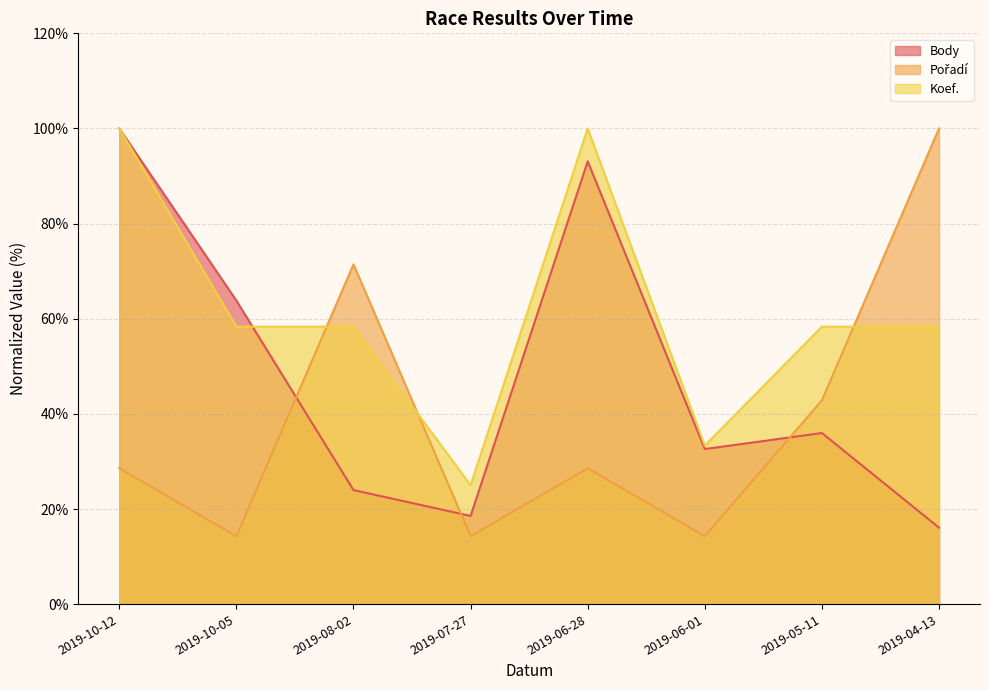

Is the value of Pořadí at 2019-07-27 greater than the value of Body at 2019-10-12?

No